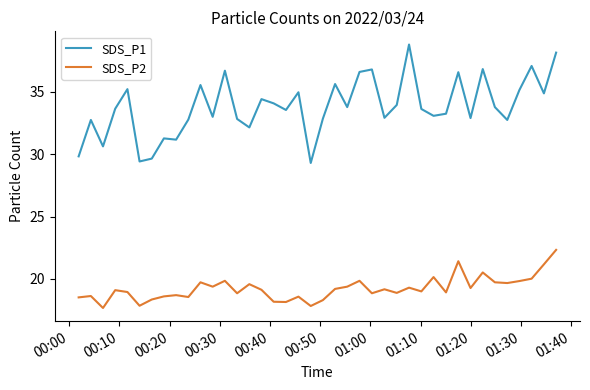

How many lines are shown in the chart?

2